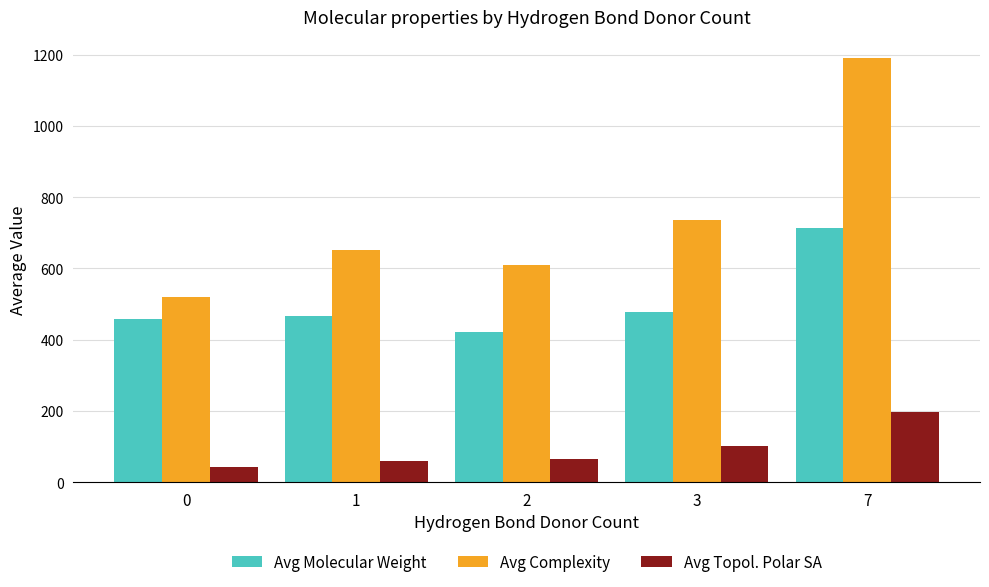

What is the maximum value for Avg Complexity?

1190.0